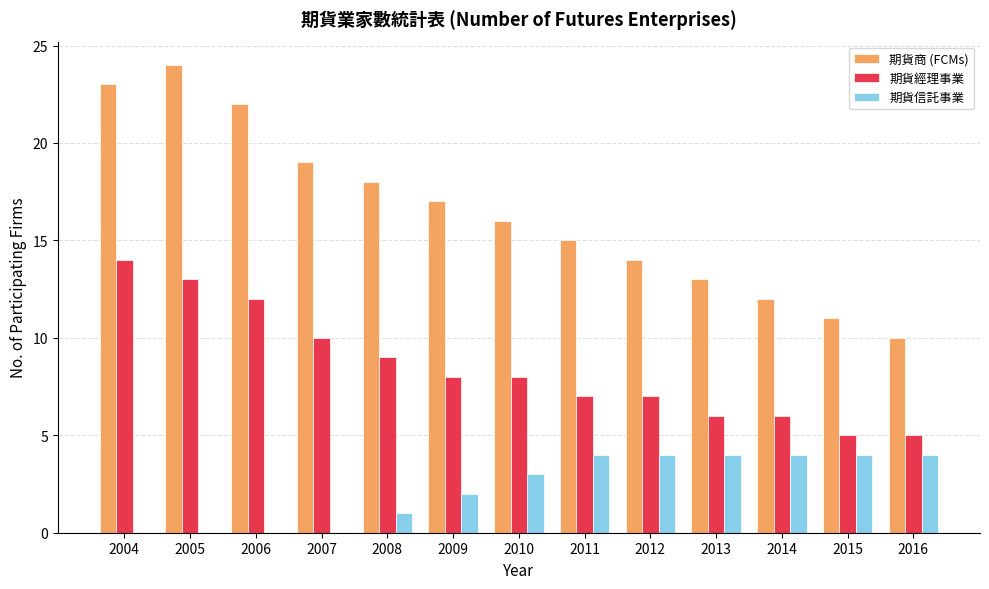

Which series changed the most between 2008 and 2016?

期貨商 (FCMs)